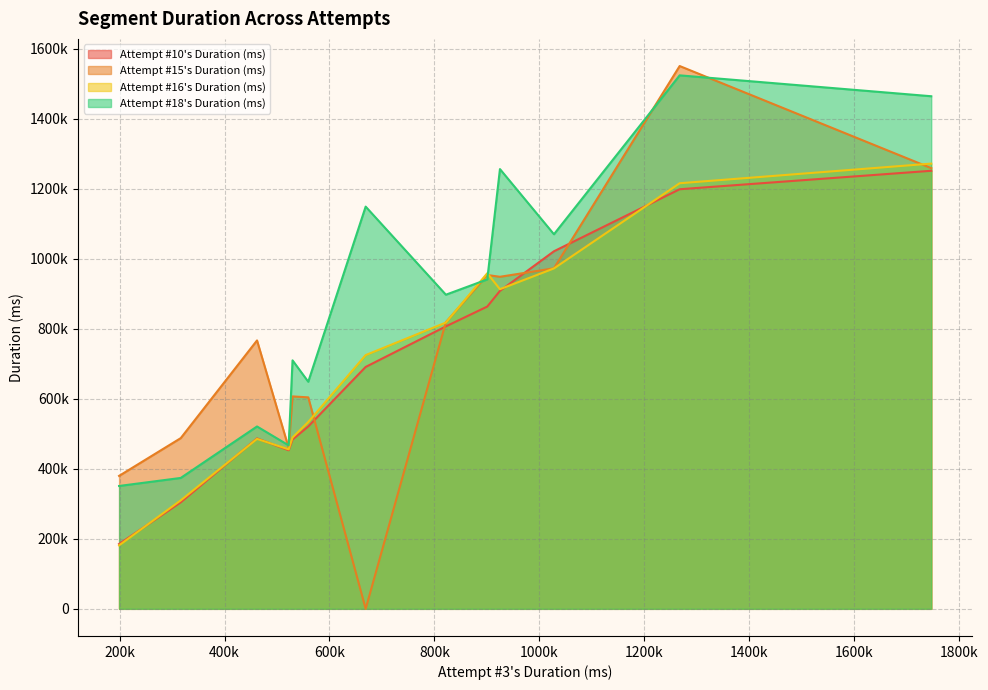

What are all the series names shown in the legend?

Attempt #10's Duration (ms), Attempt #15's Duration (ms), Attempt #16's Duration (ms), Attempt #18's Duration (ms)